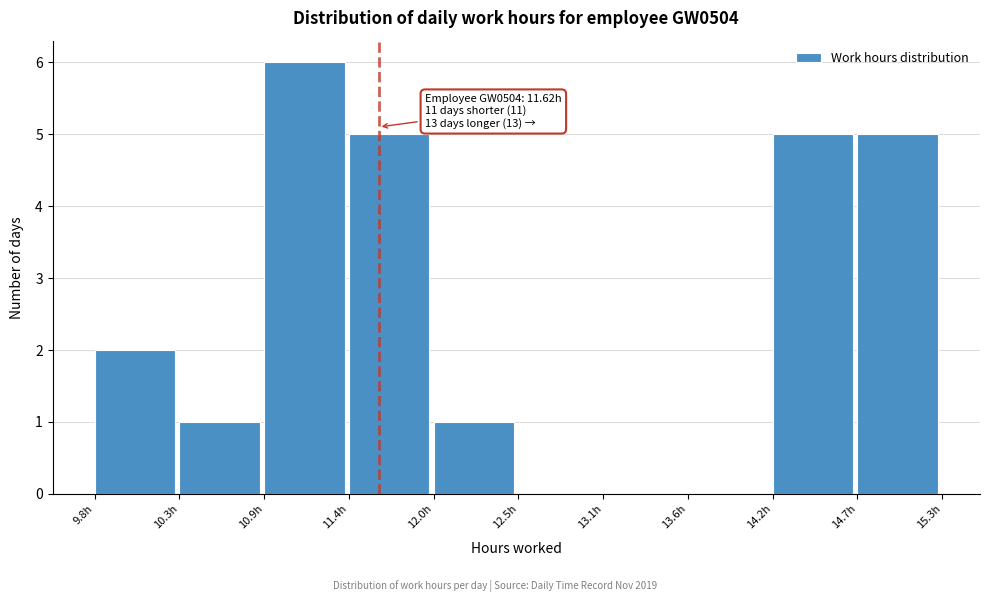

Over which range of the x-axis is the bar tallest?

10.9 to 11.4